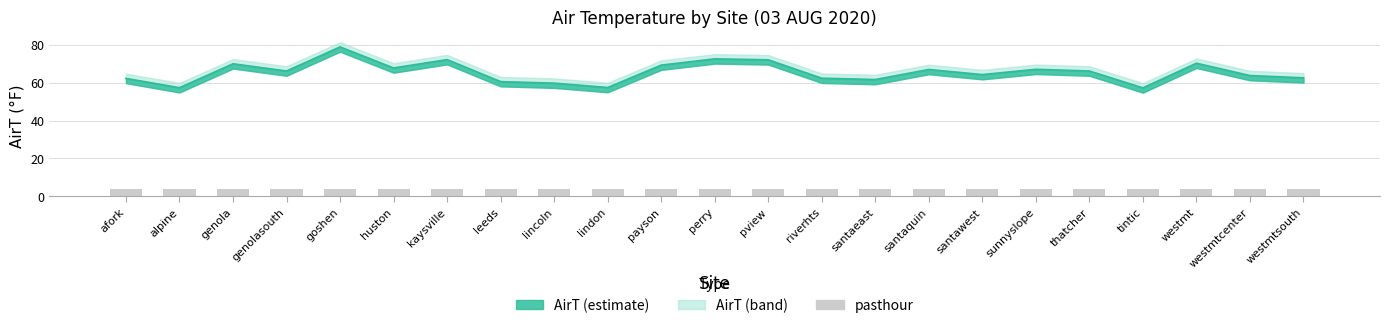

What is the difference between the maximum and minimum values?

21.6